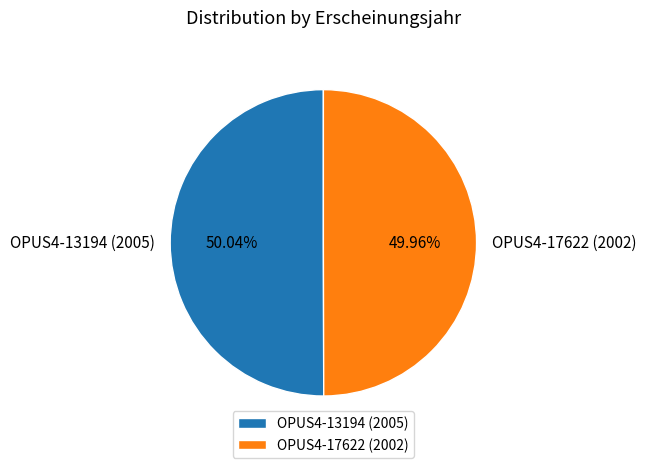

True or false: OPUS4-17622 (2002) accounts for 64% of the total.

False